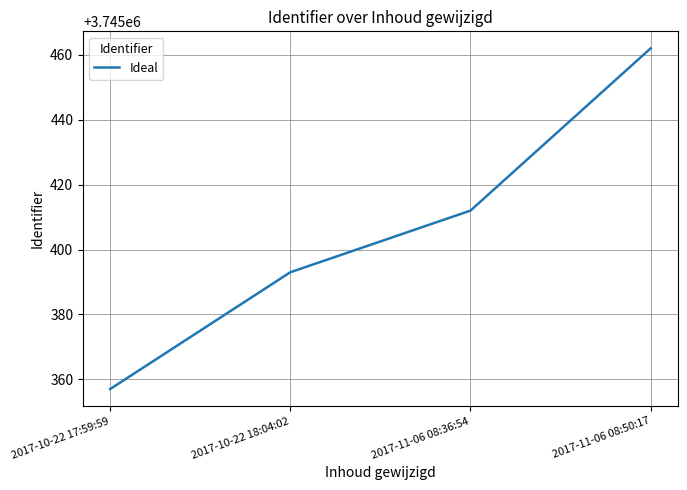

Which has a higher value, 2017-10-22 17:59:59 or 2017-11-06 08:36:54?

2017-11-06 08:36:54